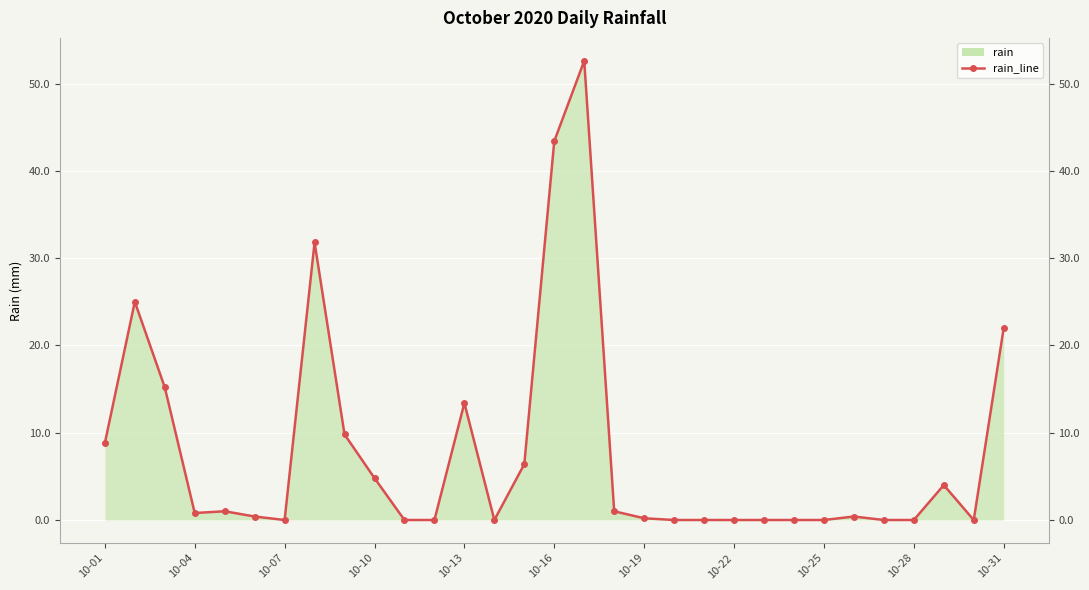

How many interior local peaks (higher than both neighbors) does the data have?

7